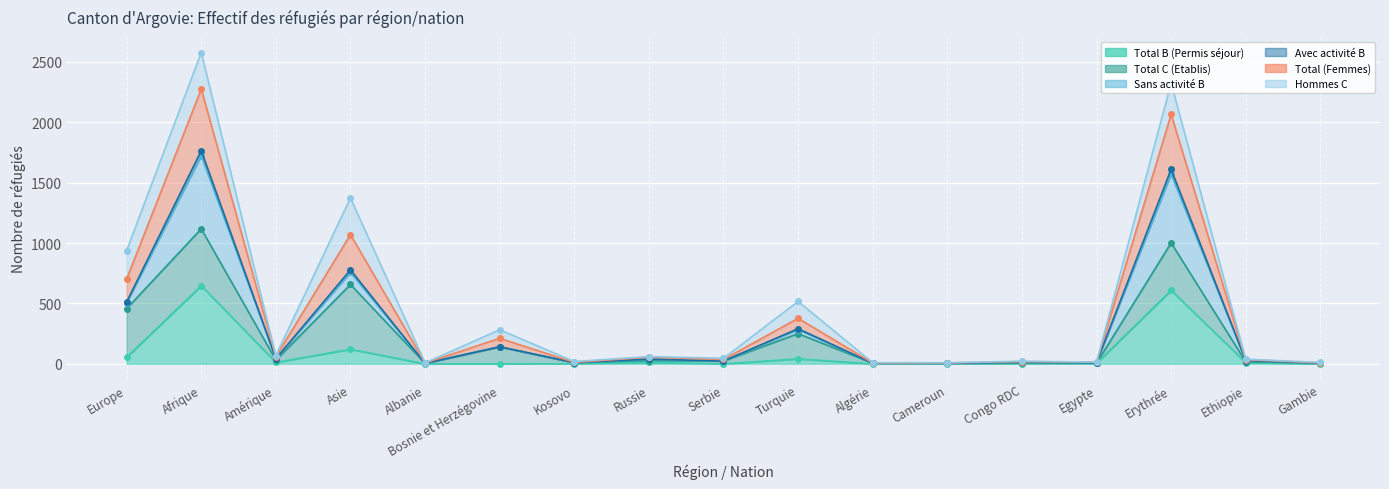

Is it true that Total (Femmes) equals 282 at Bosnie et Herzégovine?

True